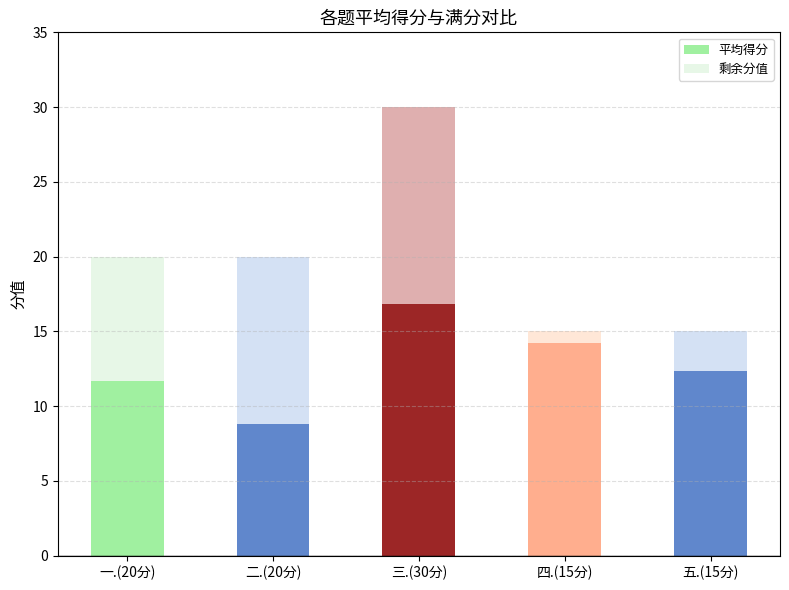

At which category is the sum across all series the highest?

三.(30分)